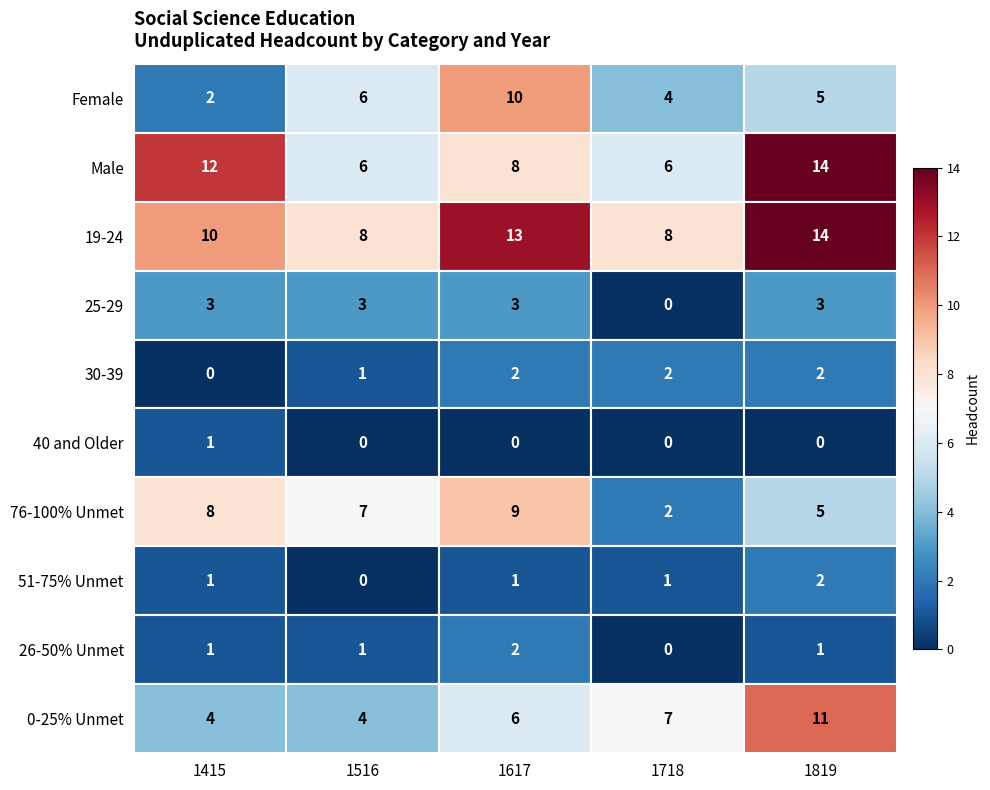

How many 25-29 values are between 3 and 4?

4